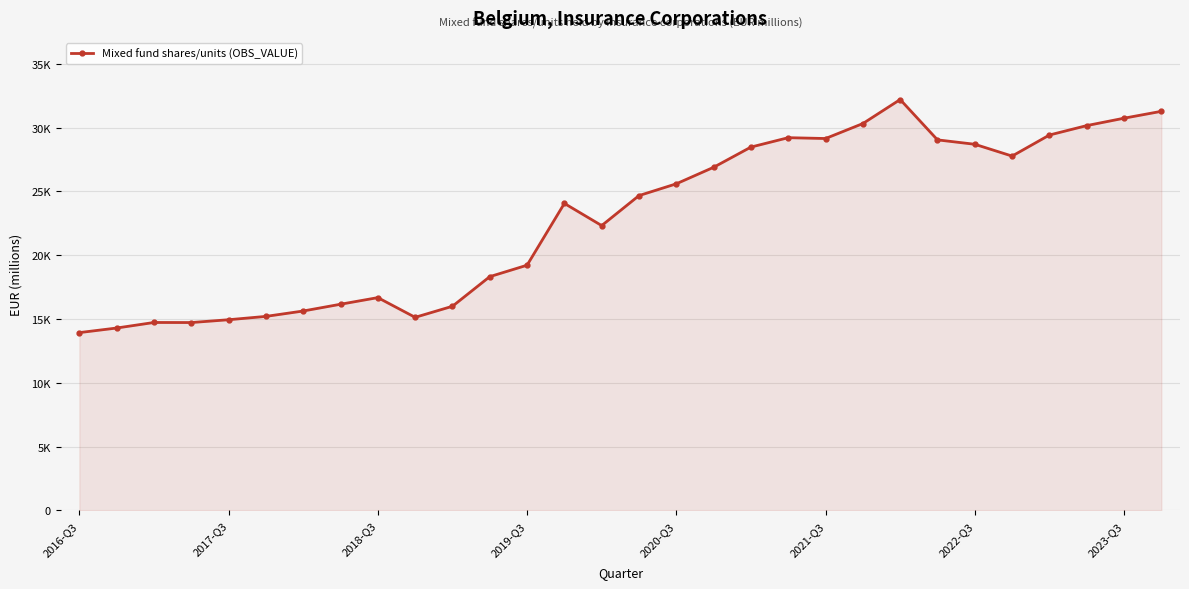

At which category does the chart reach its minimum across all series?

2016-Q3